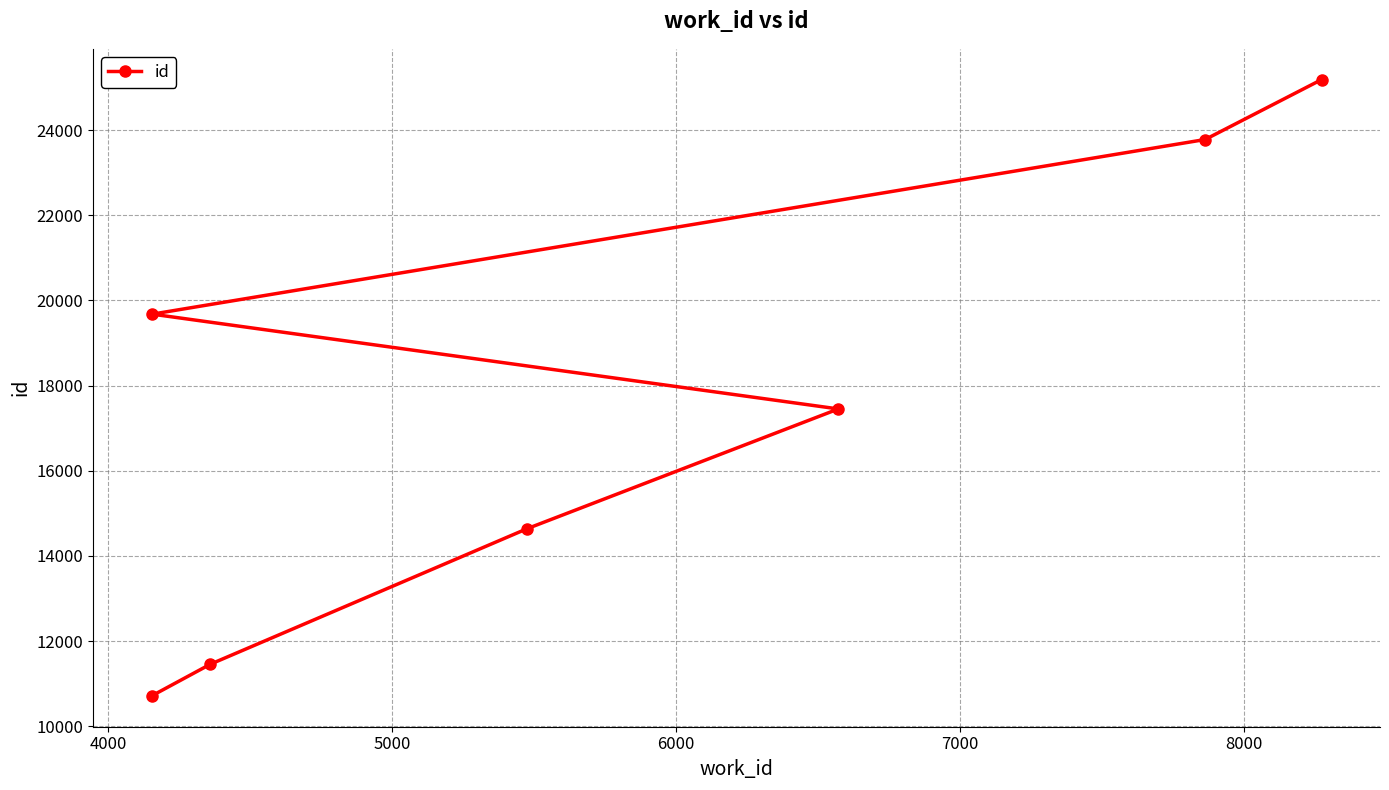

What is the difference between the maximum and minimum values?

14472